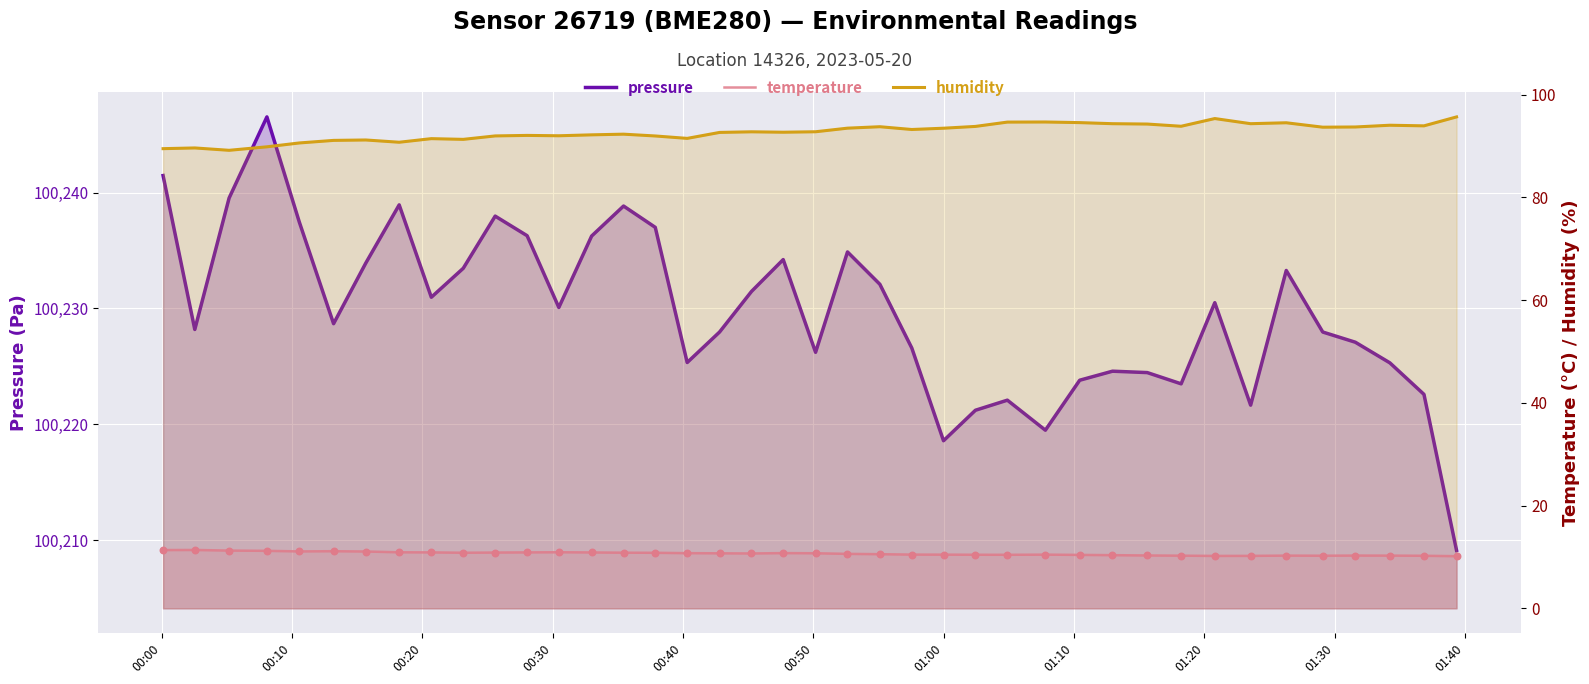

What are all the series names shown in the legend?

pressure, humidity, temperature